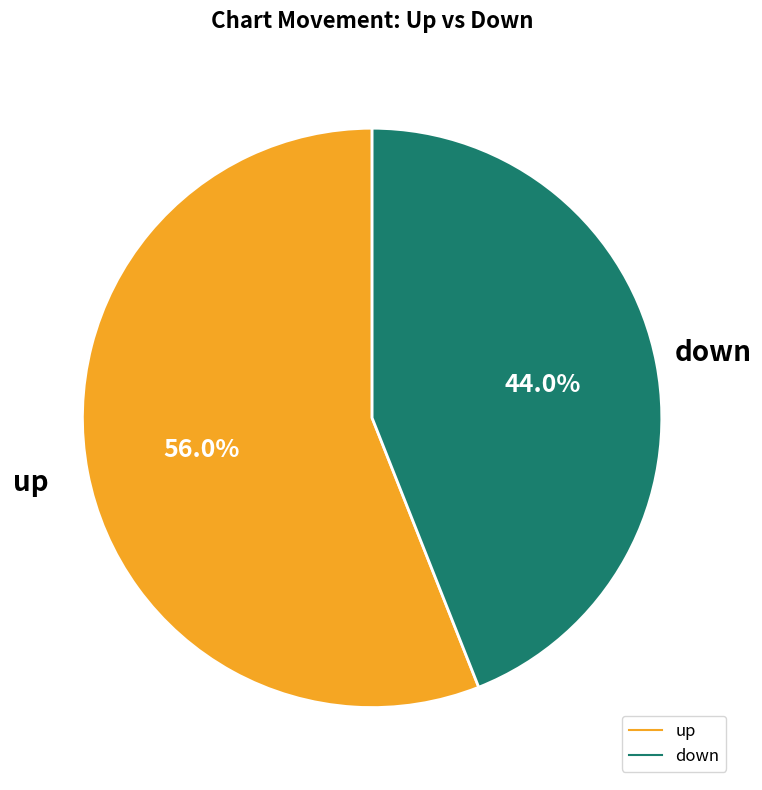

To the nearest percent, what is the combined percentage of up and down?

100%